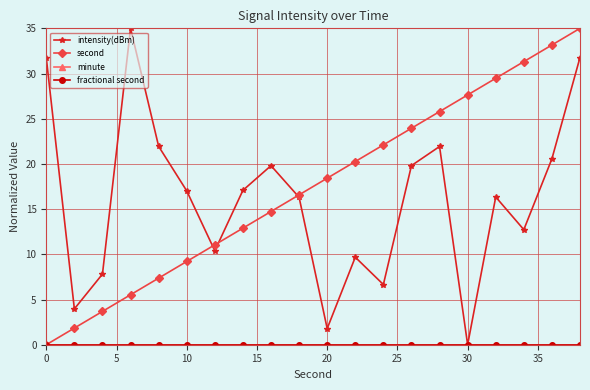

How many lines are shown in the chart?

4